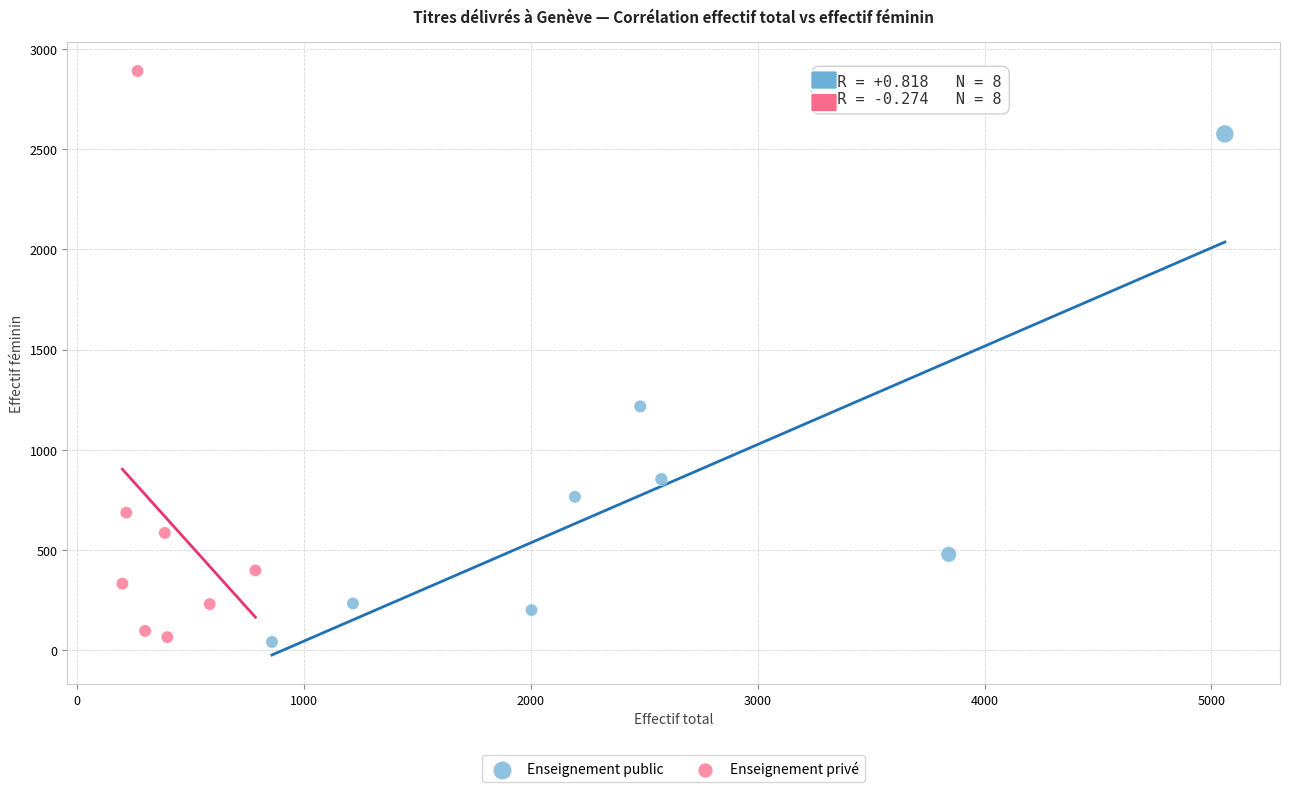

Which series has the largest Y range (max minus min)?

Enseignement privé